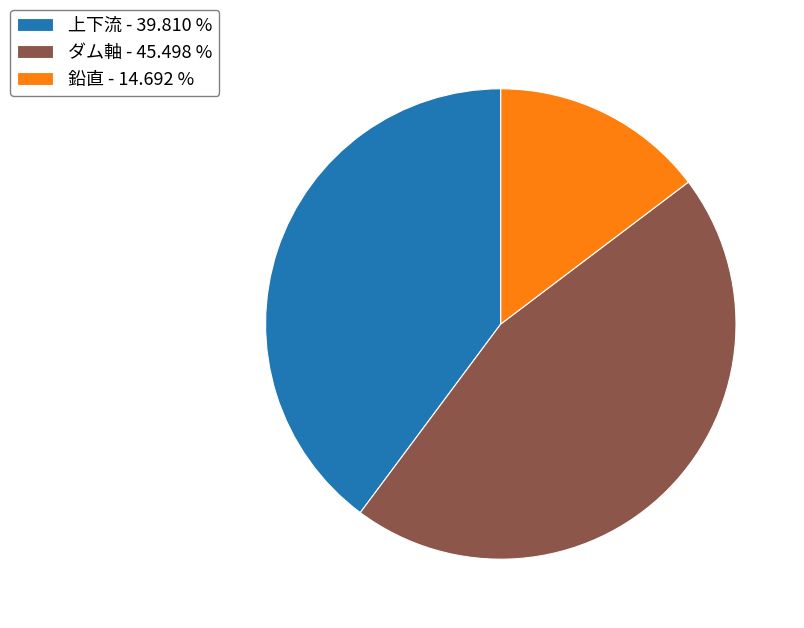

Does ダム軸 account for over 50% of the chart?

No